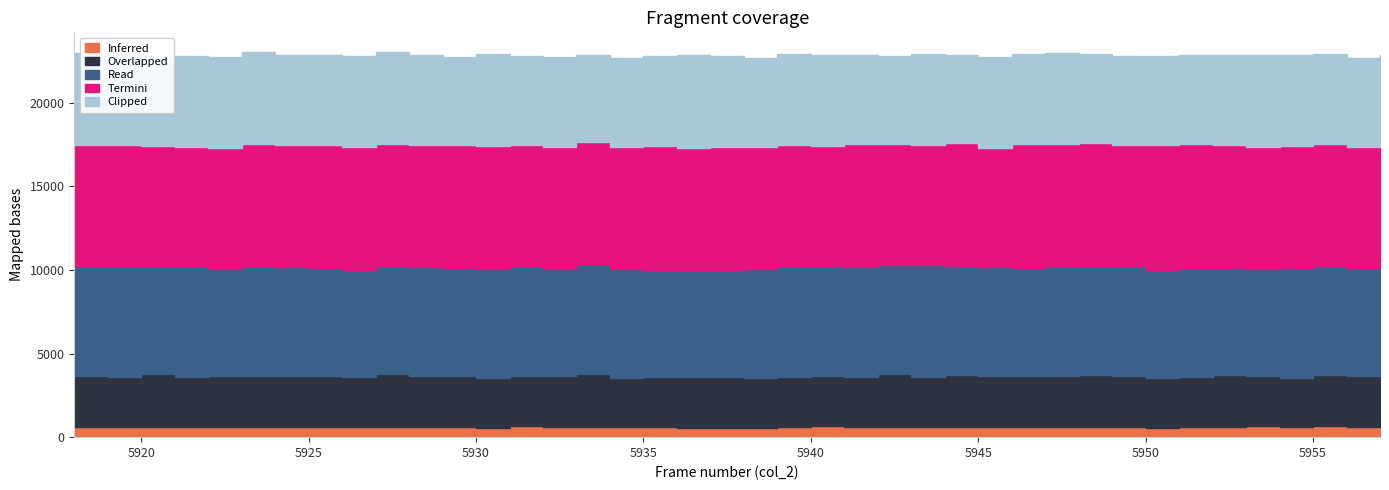

Does the chart display data point markers on the line(s)?

No